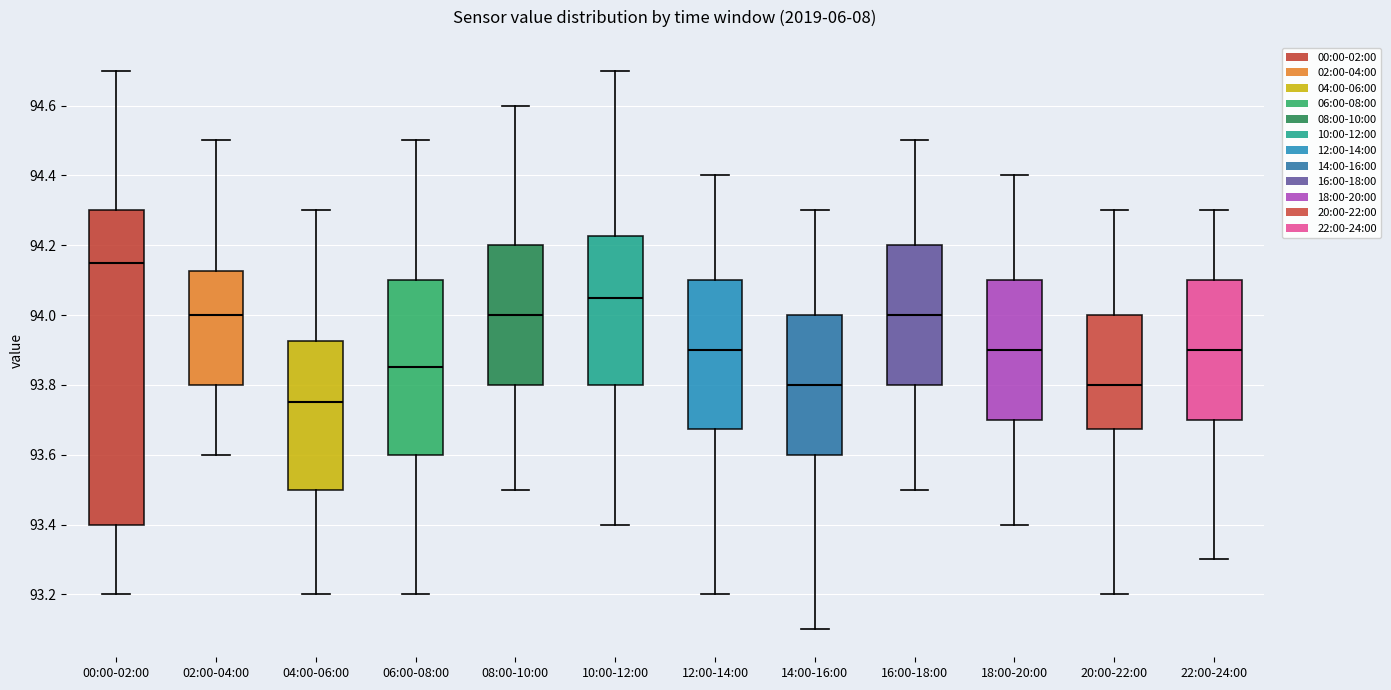

Which box is the tallest, from its lower edge to its upper edge?

00:00-02:00